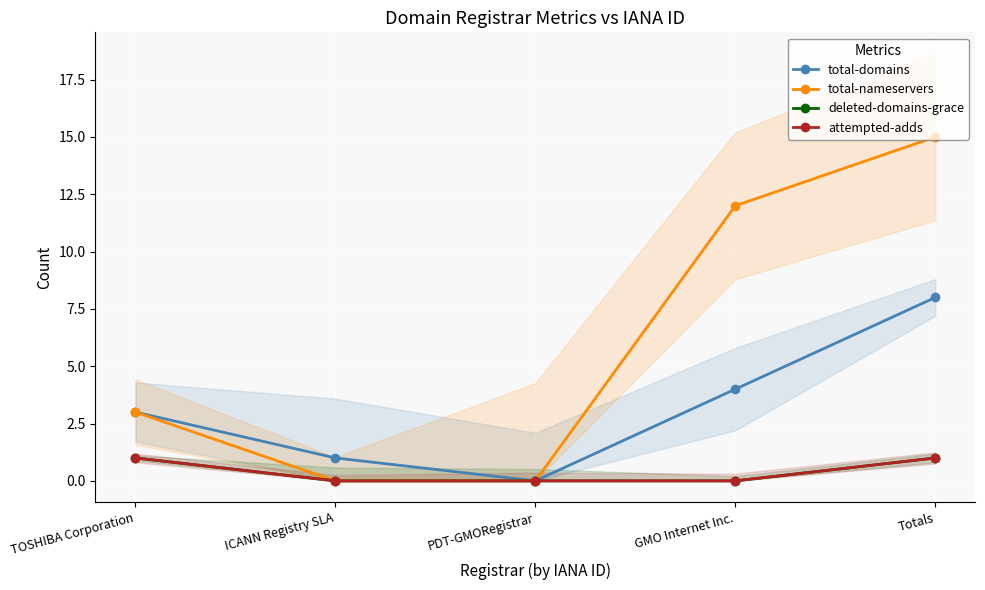

The value of attempted-adds at GMO Internet Inc. is 1. True or false?

False